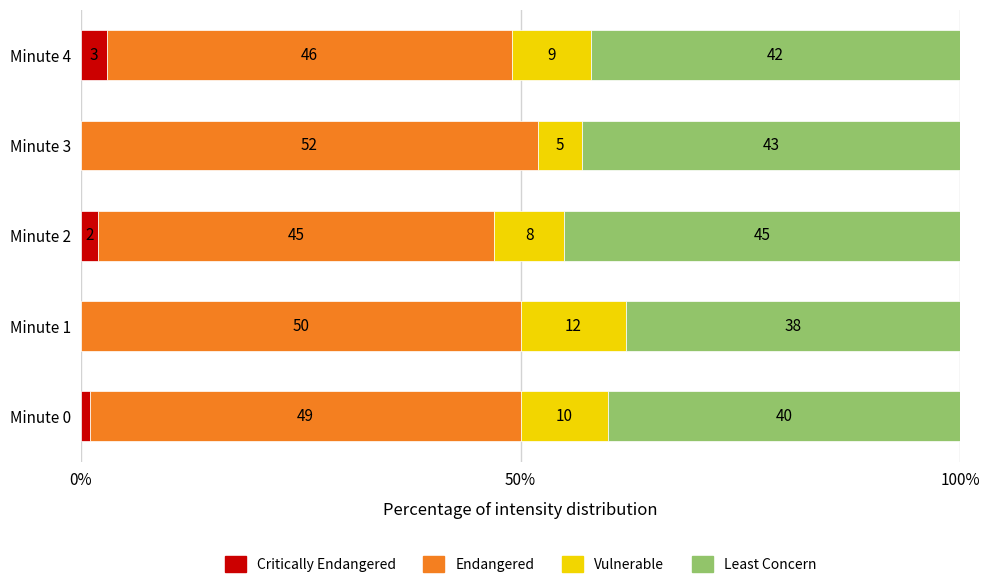

What is the total value across all series at Minute 3?

100